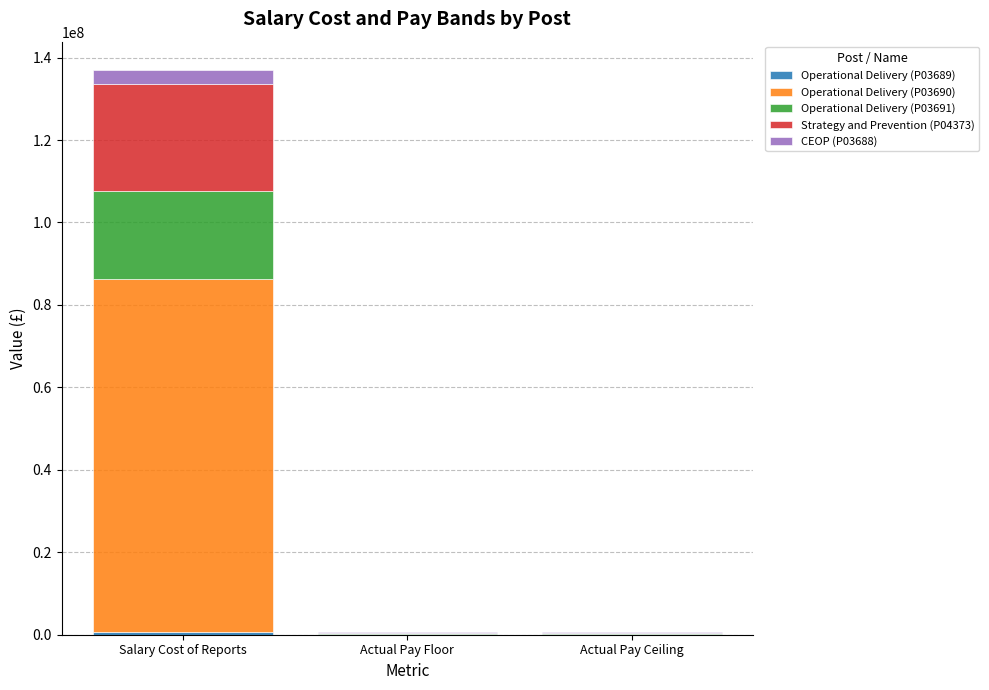

At which category is the sum across all series the highest?

Salary Cost of Reports